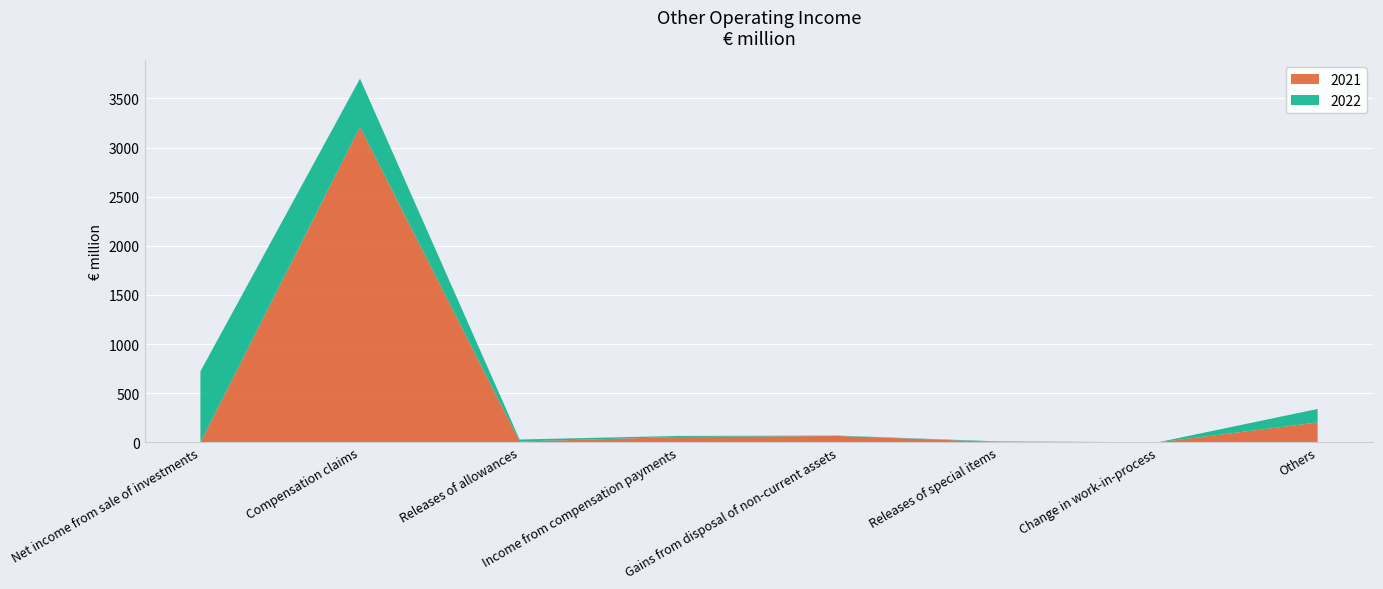

Reading left to right, extract all data points from this chart.

2022: Net income from sale of investments=723	Compensation claims=492	Releases of allowances=20	Income from compensation payments=11	Gains from disposal of non-current assets=4	Releases of special items=5	Change in work-in-process=1	Others=137
2021: Net income from sale of investments=0	Compensation claims=3209	Releases of allowances=9	Income from compensation payments=55	Gains from disposal of non-current assets=65	Releases of special items=5	Change in work-in-process=0	Others=203